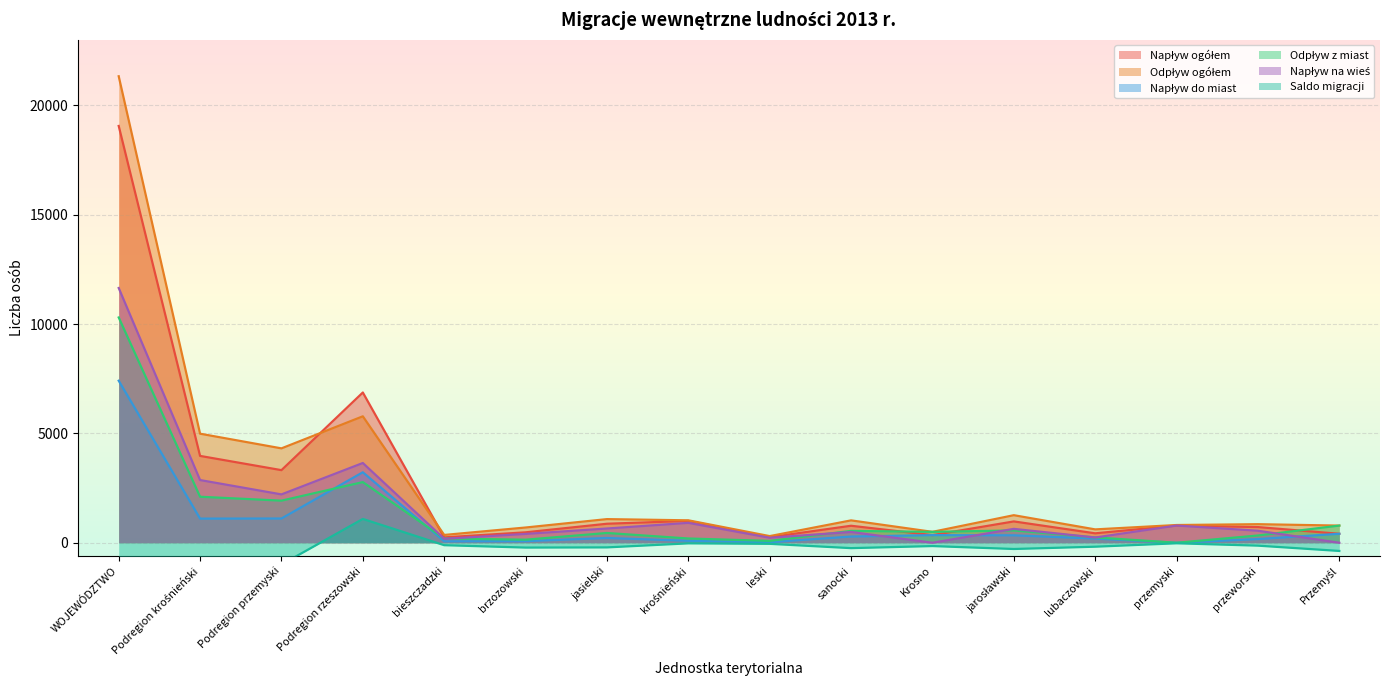

Reading left to right, extract all data points from this chart.

Napływ ogółem: WOJEWÓDZTWO=19060	Podregion krośnieński=3971	Podregion przemyski=3320	Podregion rzeszowski=6871	bieszczadzki=246	brzozowski=477	jasielski=869	krośnieński=999	leski=255	sanocki=777	Krosno=348	jarosławski=975	lubaczowski=431	przemyski=787	przeworski=717	Przemyśl=410
Odpływ ogółem: WOJEWÓDZTWO=21333	Podregion krośnieński=4987	Podregion przemyski=4316	Podregion rzeszowski=5782	bieszczadzki=357	brzozowski=697	jasielski=1081	krośnieński=1026	leski=304	sanocki=1023	Krosno=499	jarosławski=1260	lubaczowski=611	przemyski=811	przeworski=849	Przemyśl=785
Napływ do miast: WOJEWÓDZTWO=7410	Podregion krośnieński=1104	Podregion przemyski=1109	Podregion rzeszowski=3224	bieszczadzki=66	brzozowski=73	jasielski=218	krośnieński=89	leski=26	sanocki=284	Krosno=348	jarosławski=340	lubaczowski=191	przemyski=0	przeworski=168	Przemyśl=410
Odpływ z miast: WOJEWÓDZTWO=10302	Podregion krośnieński=2104	Podregion przemyski=1925	Podregion rzeszowski=2774	bieszczadzki=194	brzozowski=140	jasielski=447	krośnieński=195	leski=86	sanocki=543	Krosno=499	jarosławski=563	lubaczowski=245	przemyski=0	przeworski=332	Przemyśl=785
Napływ na wieś: WOJEWÓDZTWO=11650	Podregion krośnieński=2867	Podregion przemyski=2211	Podregion rzeszowski=3647	bieszczadzki=180	brzozowski=404	jasielski=651	krośnieński=910	leski=229	sanocki=493	Krosno=0	jarosławski=635	lubaczowski=240	przemyski=787	przeworski=549	Przemyśl=0
Saldo migracji: WOJEWÓDZTWO=-2273	Podregion krośnieński=-1016	Podregion przemyski=-996	Podregion rzeszowski=1089	bieszczadzki=-111	brzozowski=-220	jasielski=-212	krośnieński=-27	leski=-49	sanocki=-246	Krosno=-151	jarosławski=-285	lubaczowski=-180	przemyski=-24	przeworski=-132	Przemyśl=-375